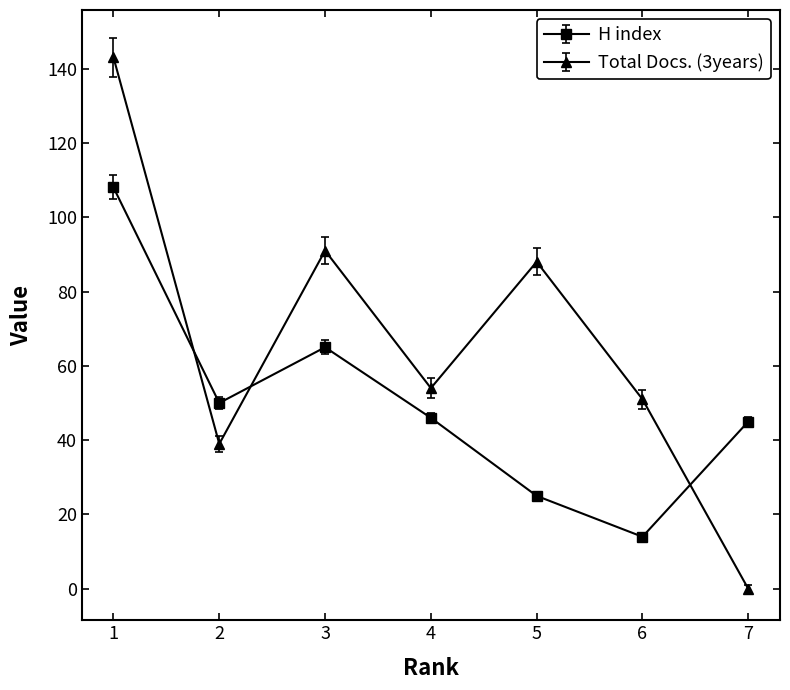

Does the chart have visible grid lines?

No